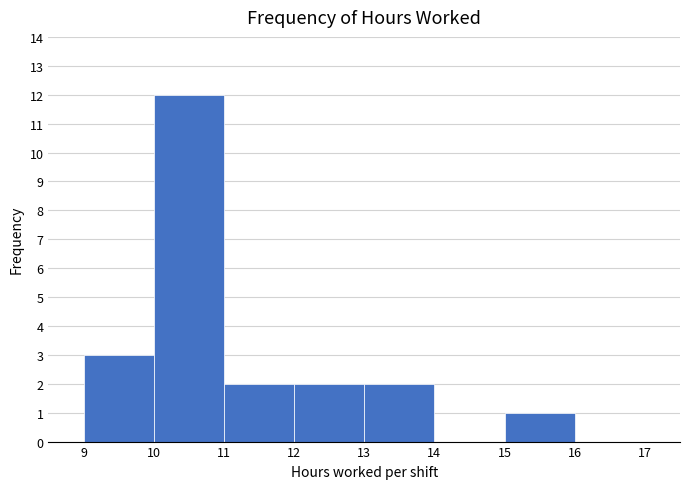

Over which range of the x-axis is the bar tallest?

10 to 11